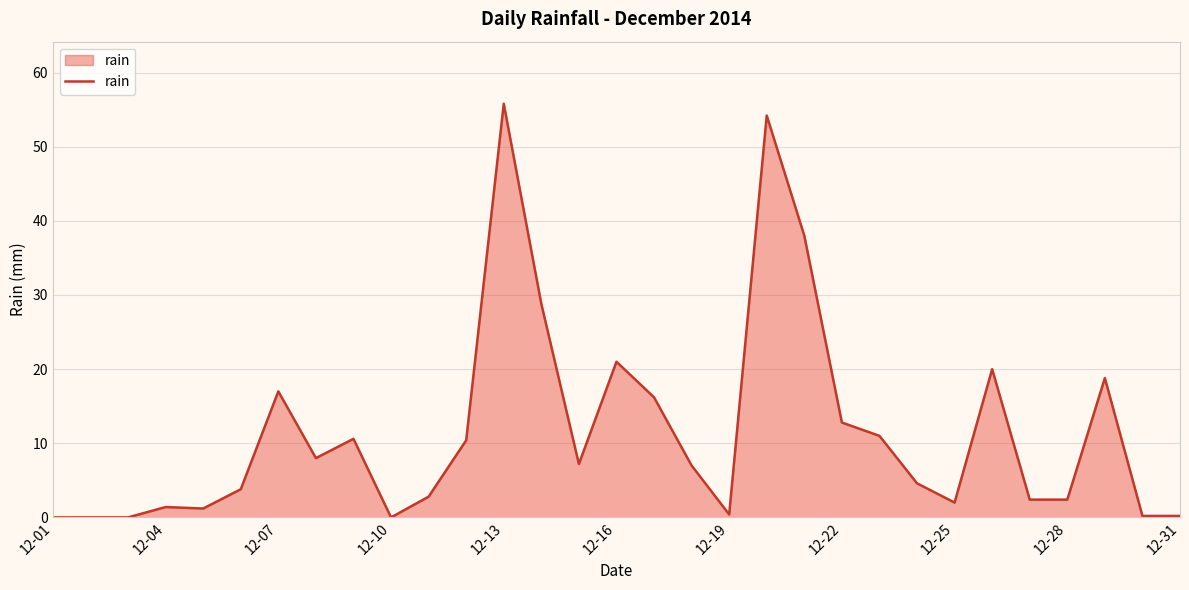

Does the chart display data point markers on the line(s)?

No